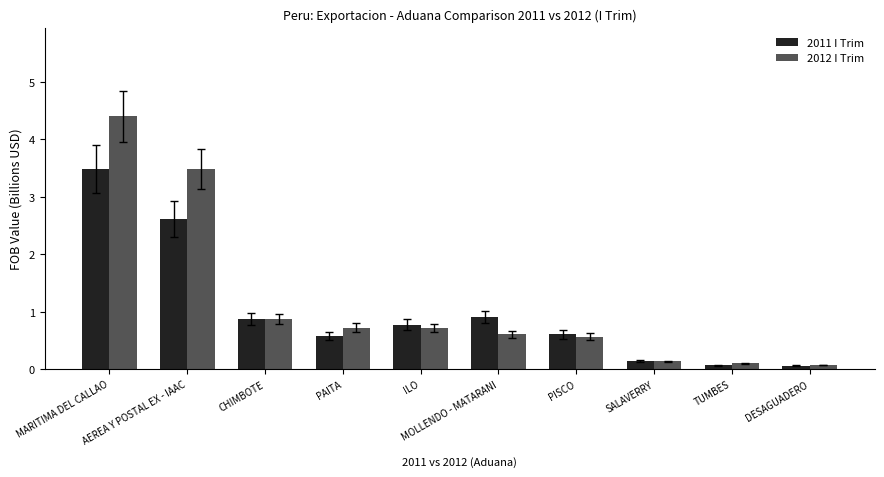

Reading left to right, transcribe all the data shown in this chart.

2011 I Trim: 3.5	2.6	0.9	0.6	0.8	0.9	0.6	0.1	0.1	0.1
2012 I Trim: 4.4	3.5	0.9	0.7	0.7	0.6	0.6	0.1	0.1	0.1